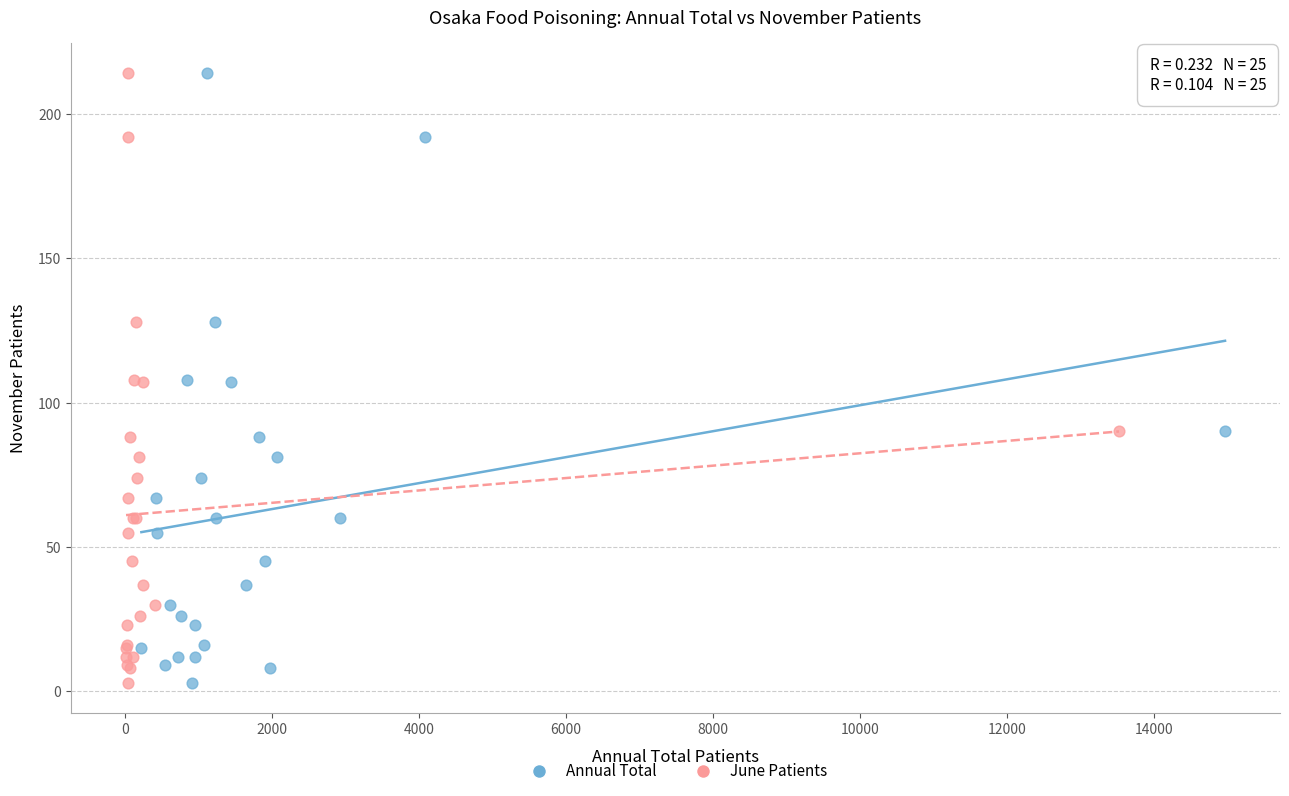

What are all the series names shown in the legend?

Annual Total, June Patients